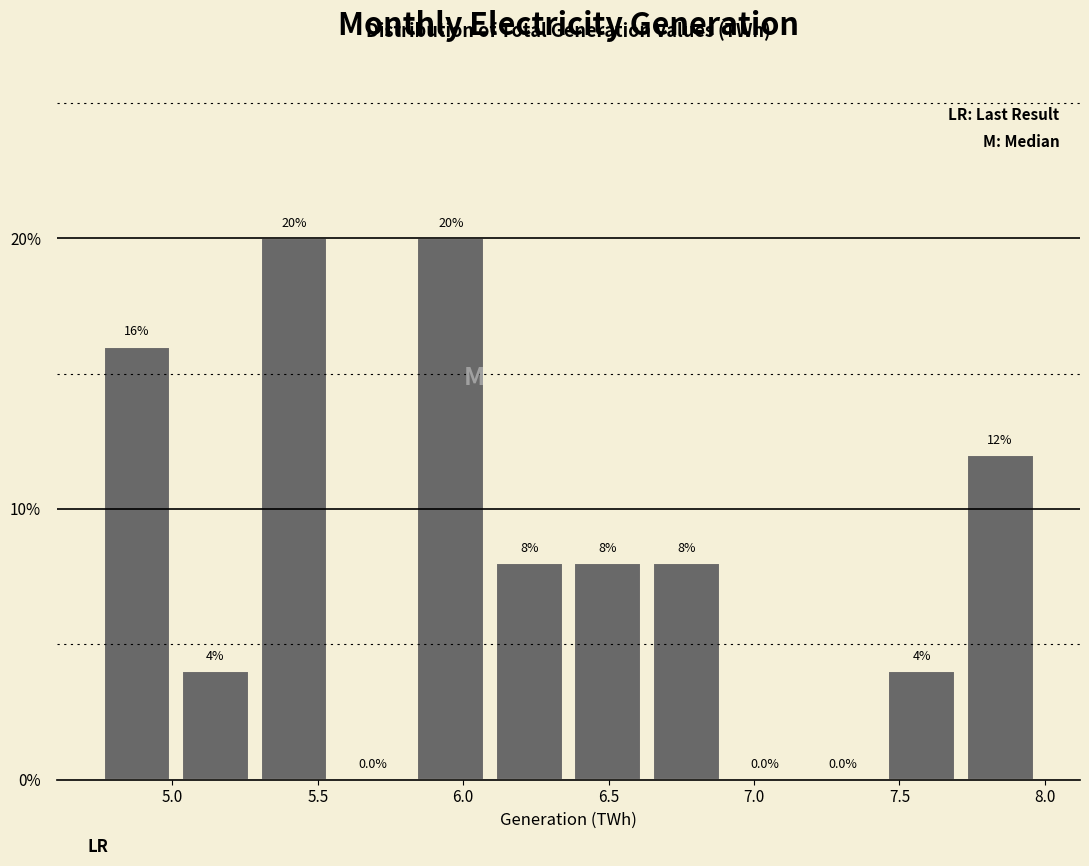

Reading left to right, list every bar in this chart as the range it spans on the x-axis followed by its height. The bar edges are not printed on the chart, so give them approximately, as read against the axis.

4.75 to 5.00: 16.0
5.00 to 5.30: 4.0
5.30 to 5.55: 20.0
5.55 to 5.80: 0.0
5.80 to 6.10: 20.0
6.10 to 6.35: 8.0
6.35 to 6.65: 8.0
6.65 to 6.90: 8.0
6.90 to 7.15: 0.0
7.15 to 7.45: 0.0
7.45 to 7.70: 4.0
7.70 to 8.00: 12.0